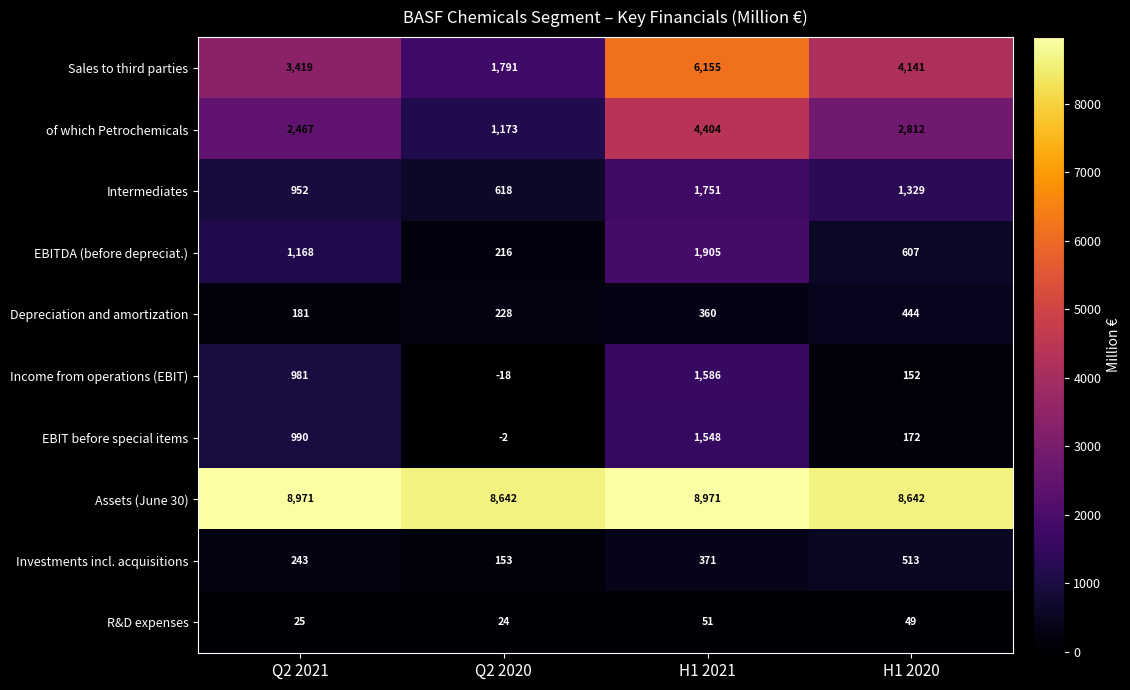

What is the average value of the R&D expenses series?

37